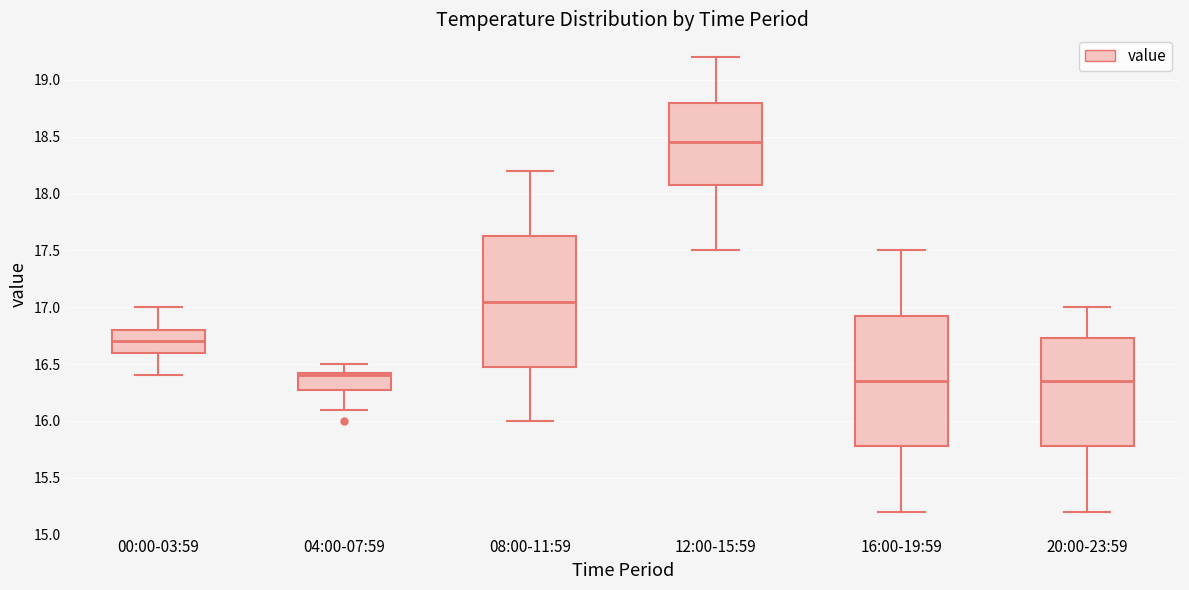

Where does the median line of the box for 08:00-11:59 sit on the y-axis? The values are not printed on the chart, so give them approximately, as read against the axis.

17.05